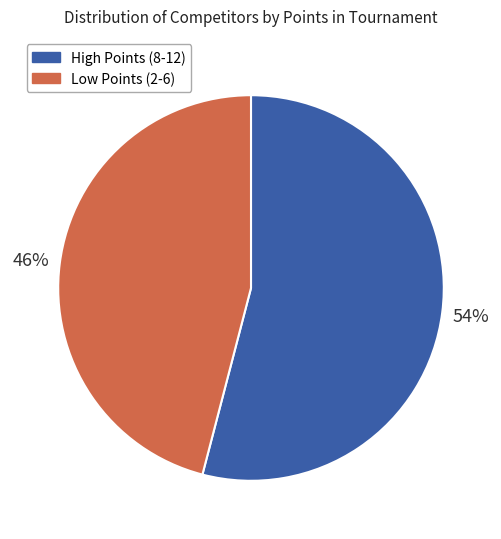

Combined, do Low Points (2-6) and High Points (8-12) account for over 50%?

Yes